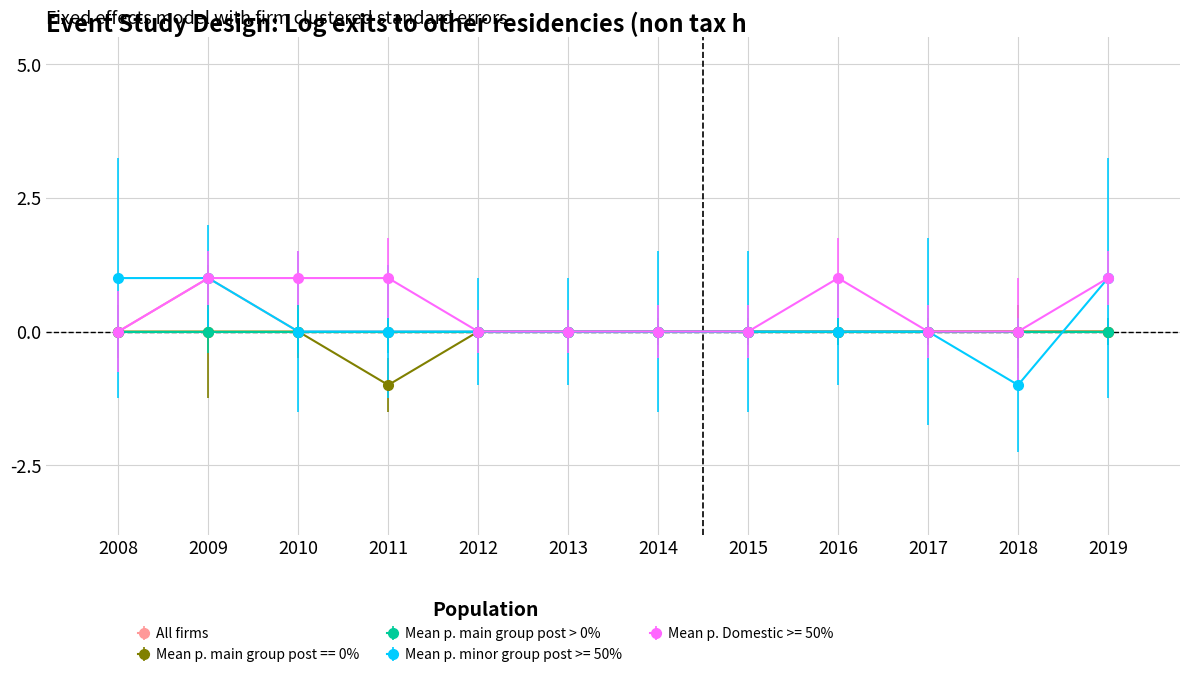

Which series changed the most between 2010 and 2013?

Mean p. Domestic >= 50%